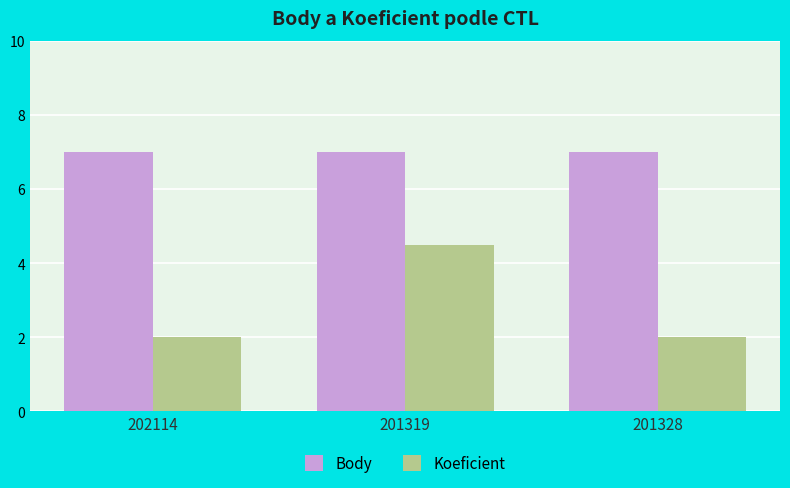

The Koeficient series shows 7.1 at 201319. True or false?

False